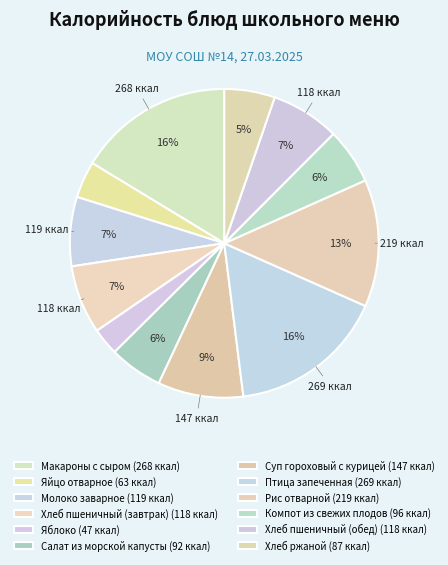

To the nearest percent, what is the average slice percentage?

8%